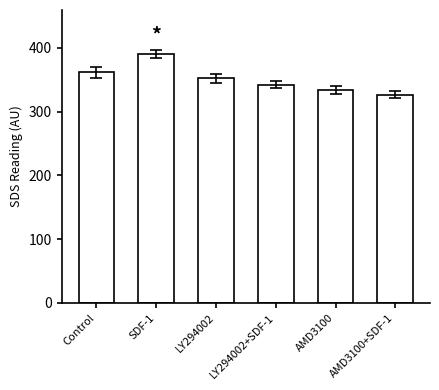

What is the difference between the maximum and minimum values?

64.1